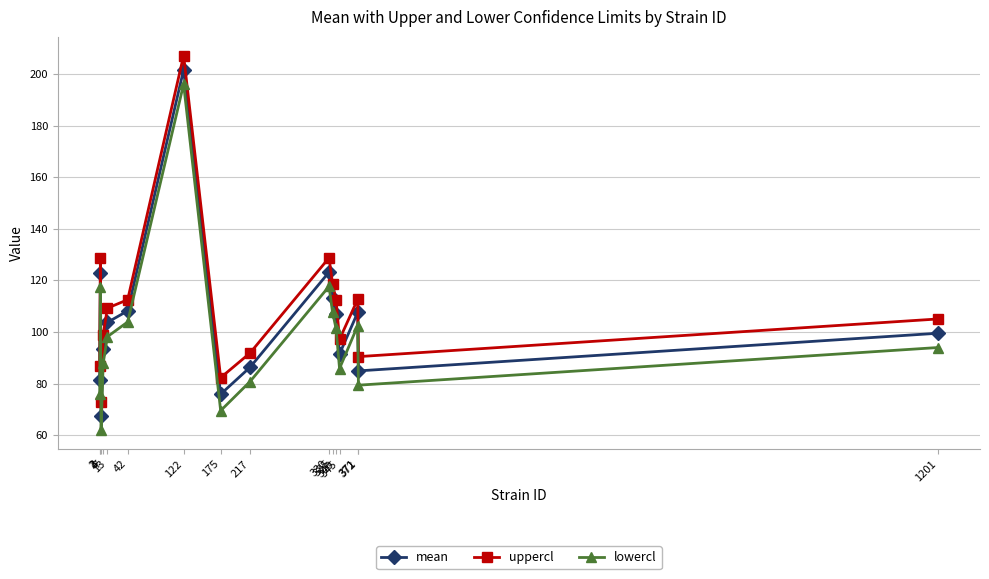

What is the smallest value displayed?

61.9